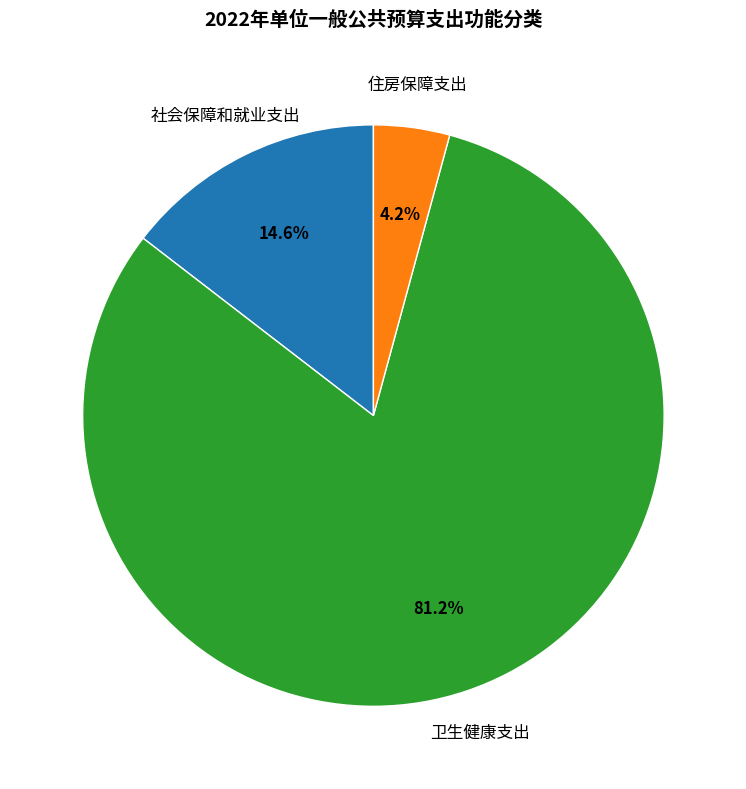

To the nearest percent, what is the average slice percentage?

33%